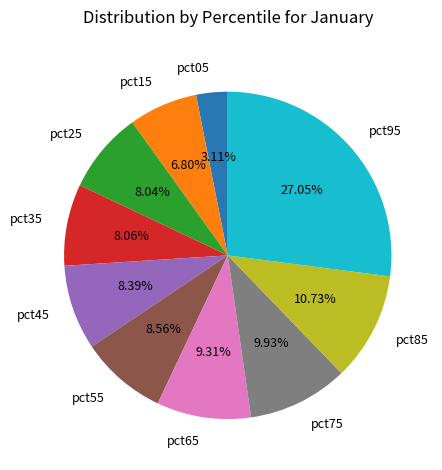

Which slice is the largest?

pct95